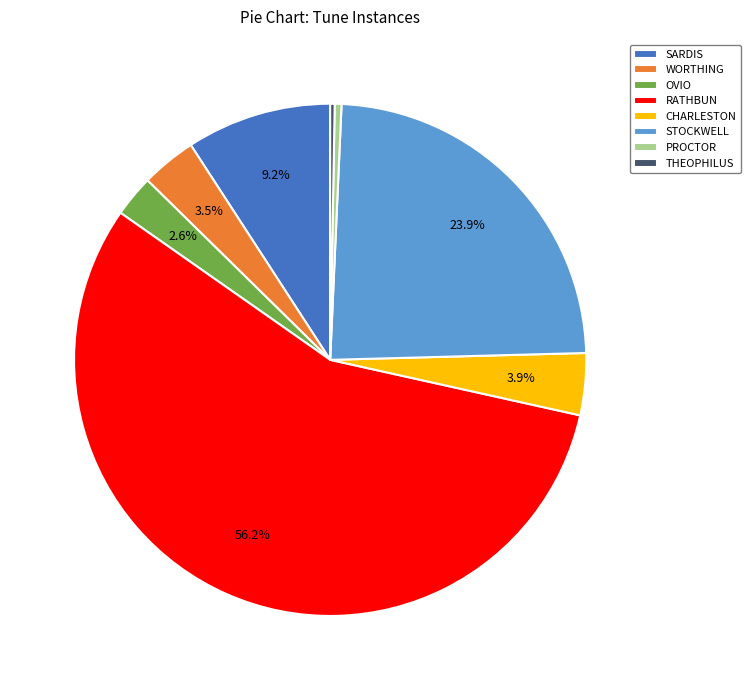

Is there any slice that represents more than half of the pie?

Yes